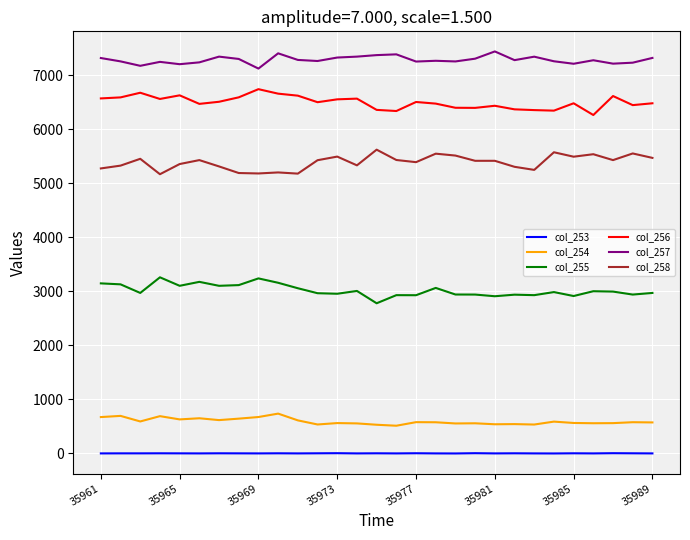

What is the difference between the maximum and minimum values in the col_258 series?

454